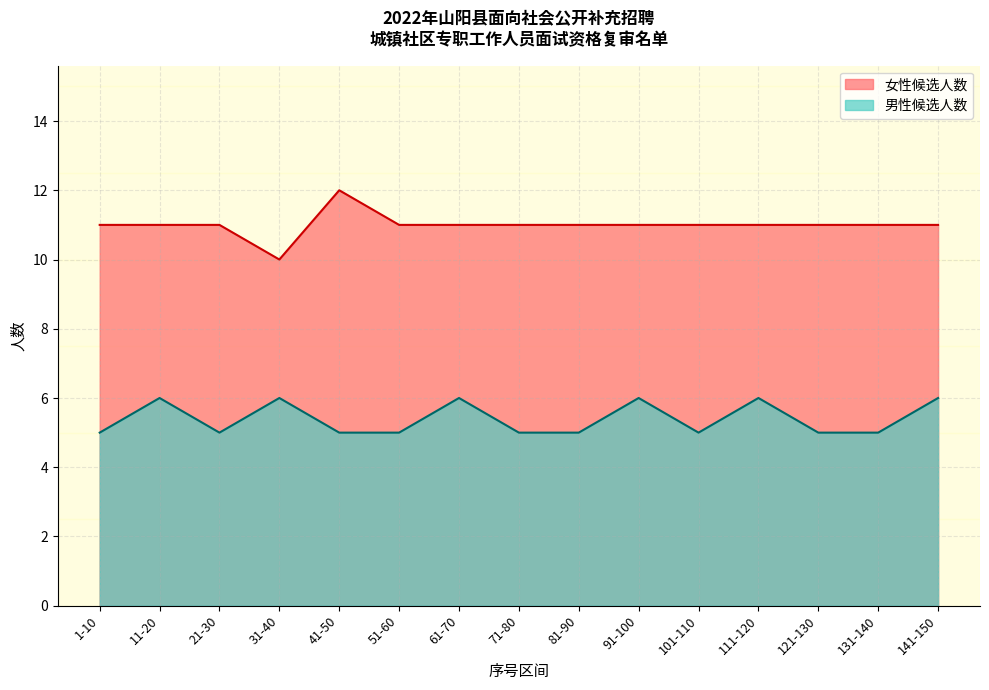

True or false: 女性候选人数 and 男性候选人数 cross at least once.

False